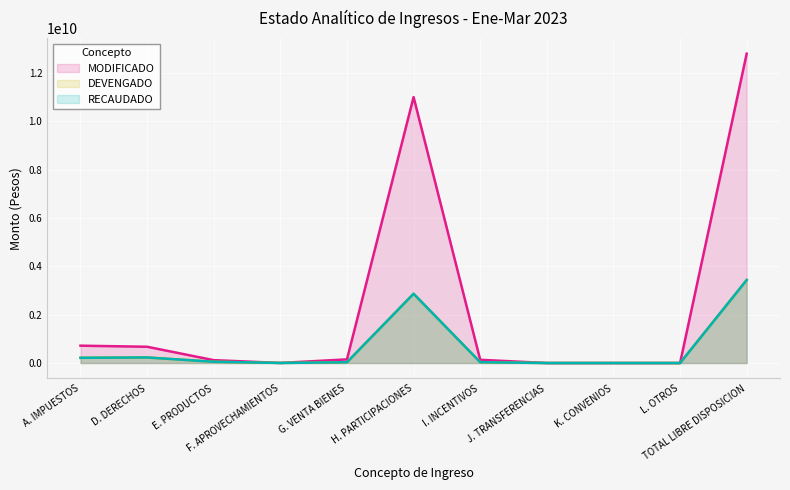

True or false: DEVENGADO and RECAUDADO intersect in this chart.

False